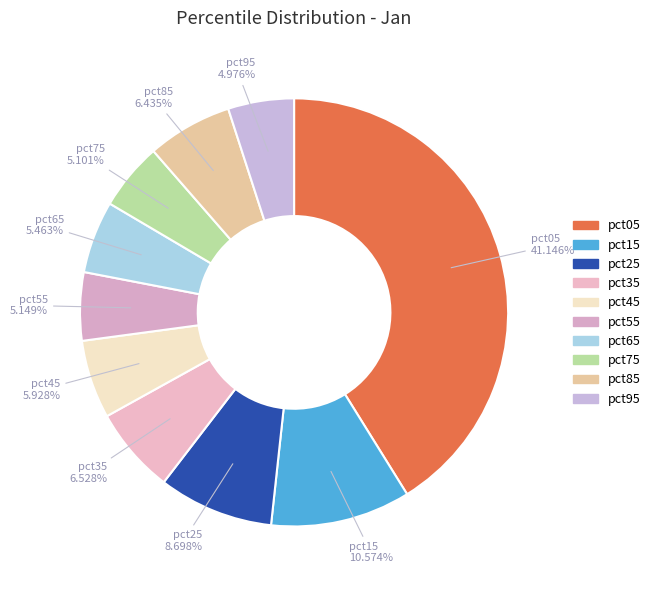

To the nearest percent, what is the combined percentage of pct15 and pct35?

17%